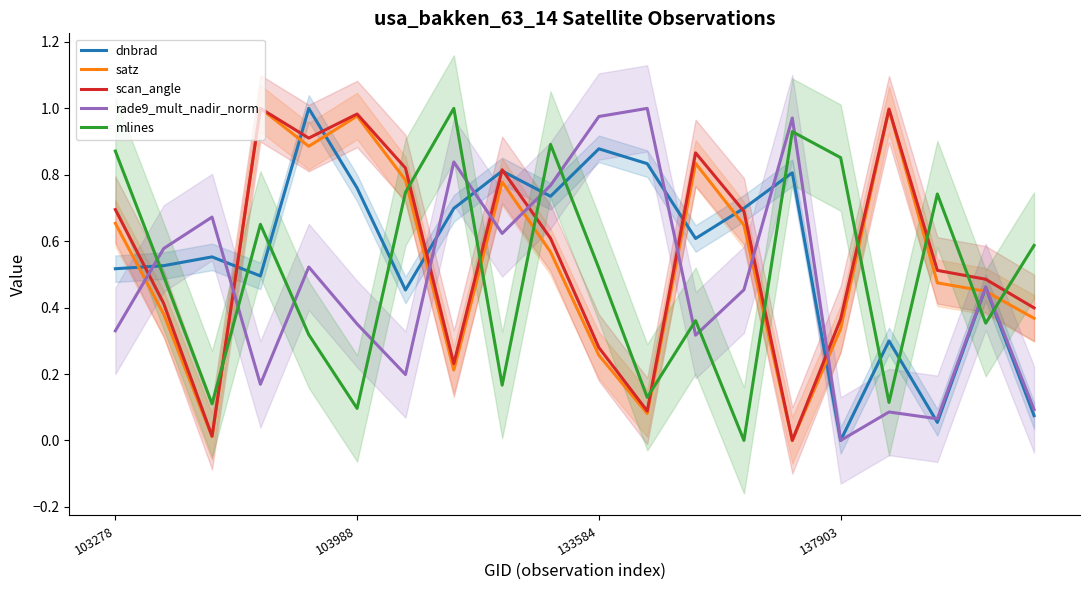

True or false: rade9_mult_nadir_norm and mlines intersect in this chart.

True